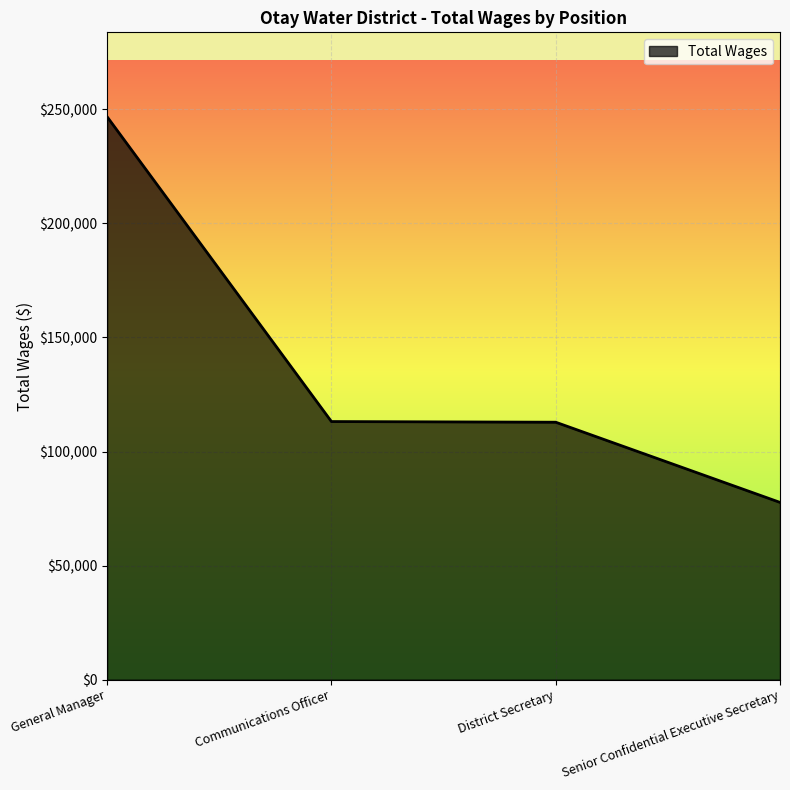

How many lines are shown in the chart?

1